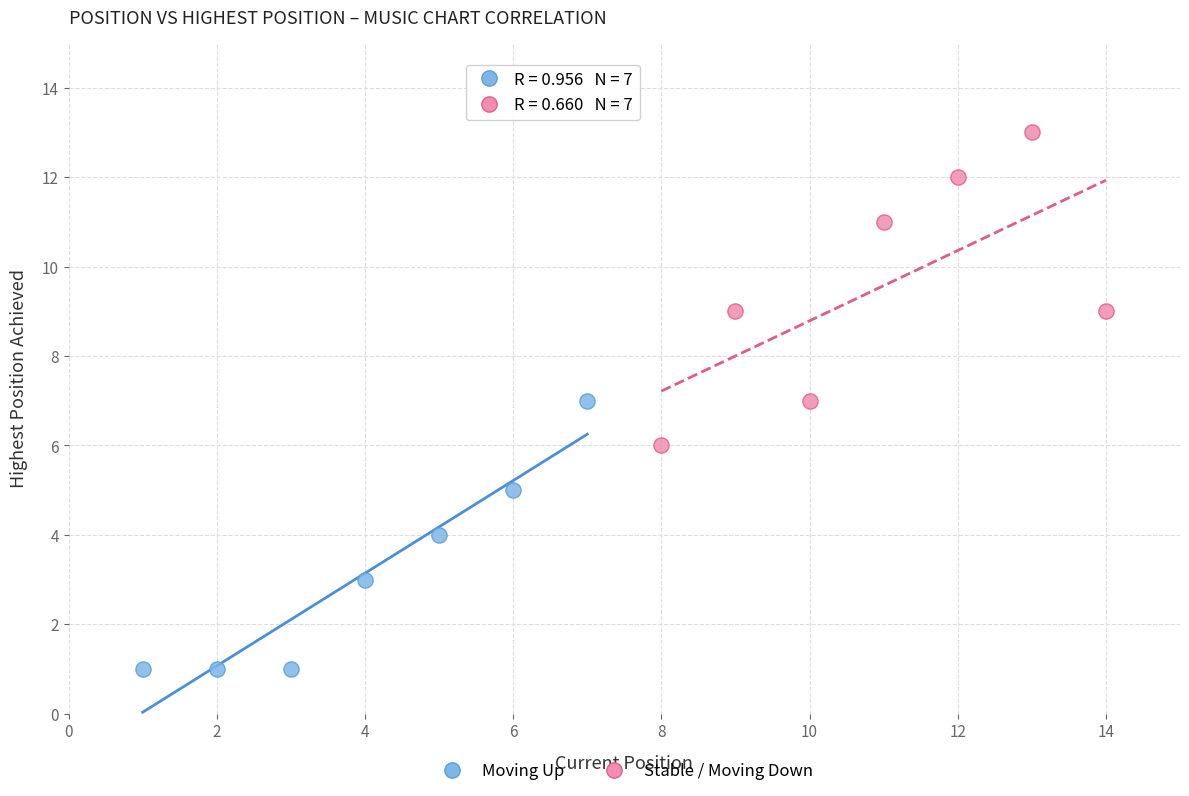

What are all the series names shown in the legend?

Moving Up, Stable / Moving Down